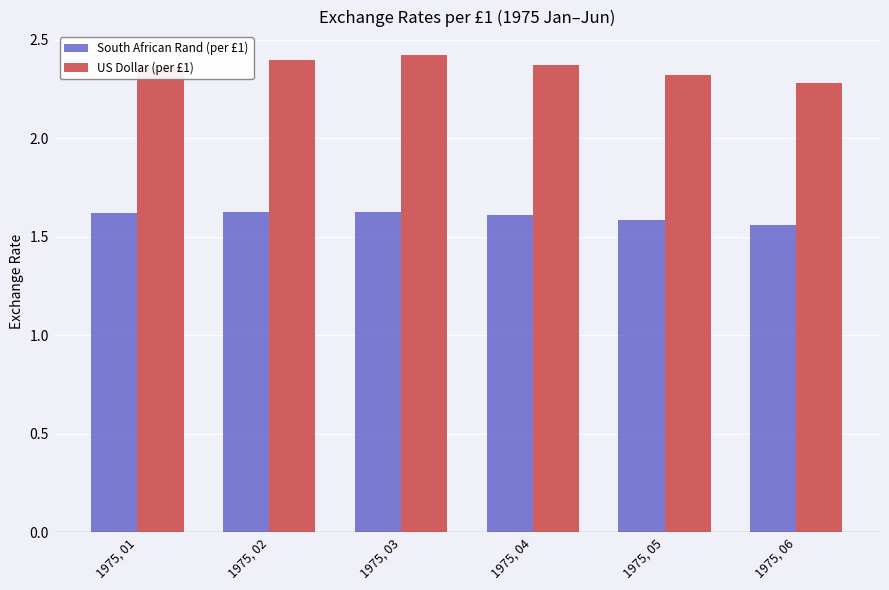

Rank the categories by South African Rand (per £1) value from highest to lowest.

1975, 02, 1975, 03, 1975, 01, 1975, 04, 1975, 05, 1975, 06